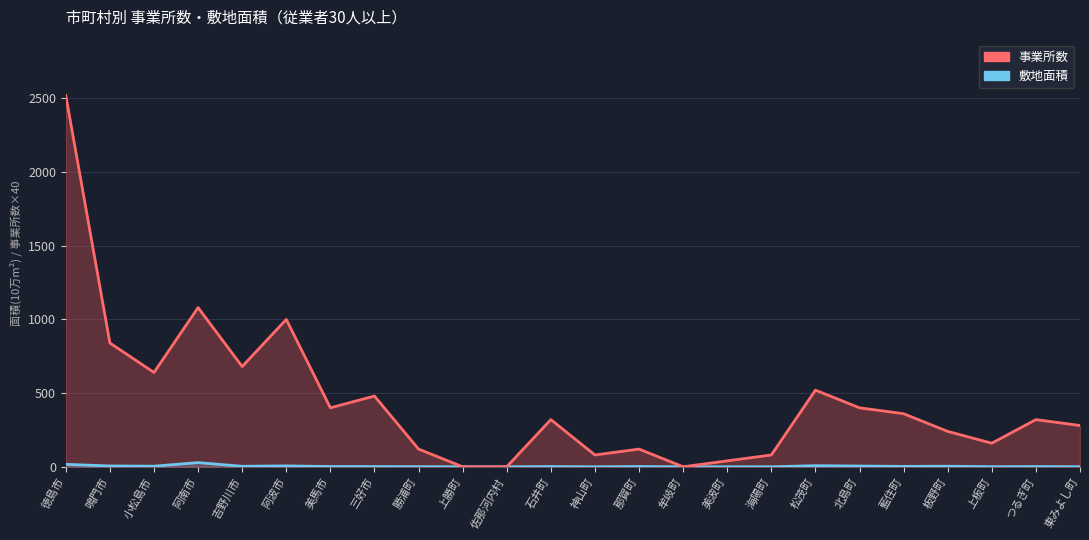

List the series in order of their peak value, highest first.

事業所数 line, 敷地面積 line